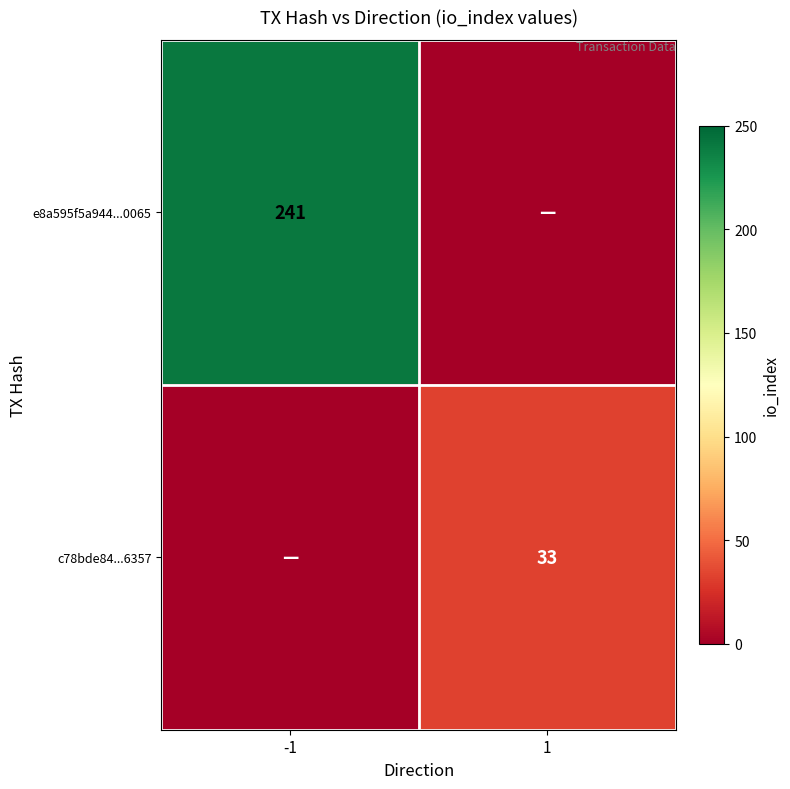

The value of c78bde84...6357 at 1 is 51. True or false?

False